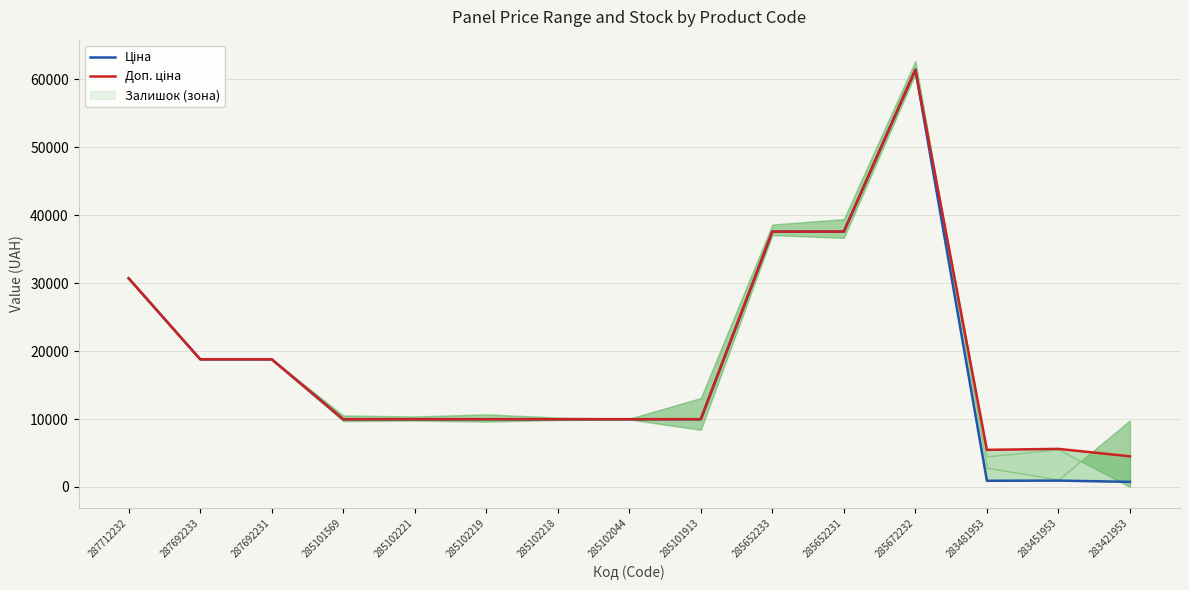

What is the label of the 14th point from the right?

287692233